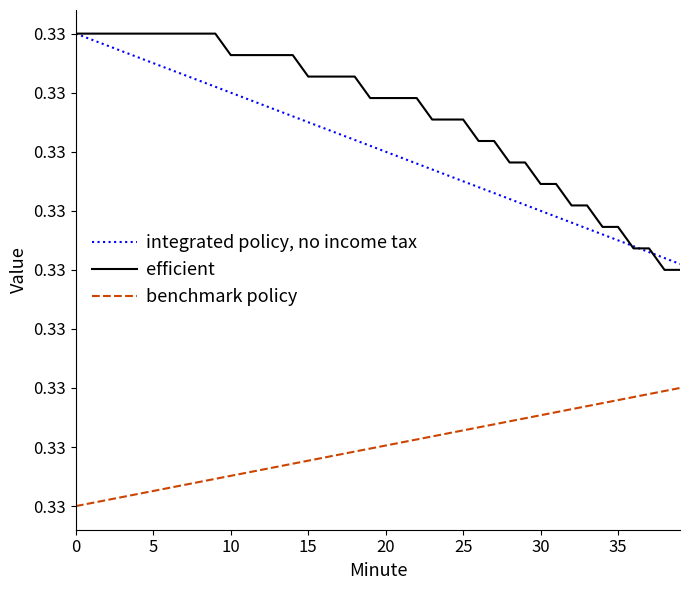

What is the label of the 3rd point from the left?

10